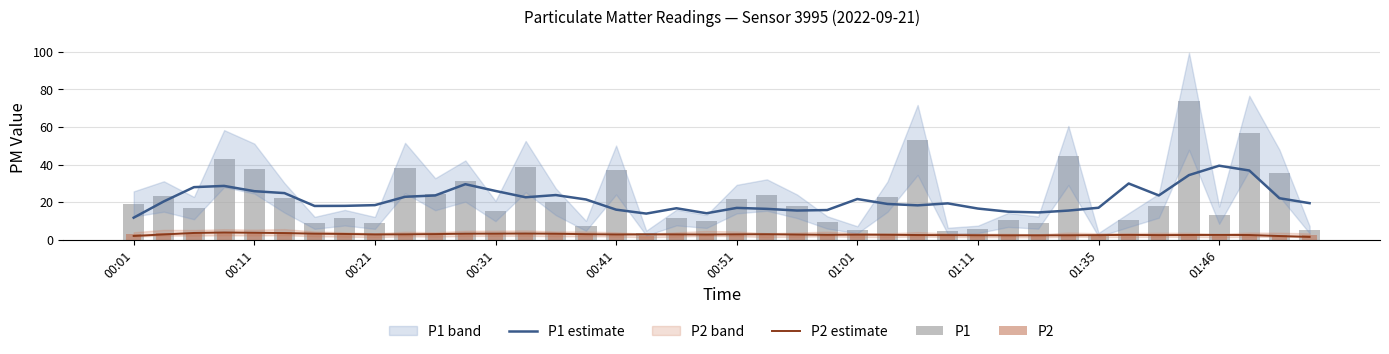

True or false: P1 estimate and P2 estimate cross at least once.

False